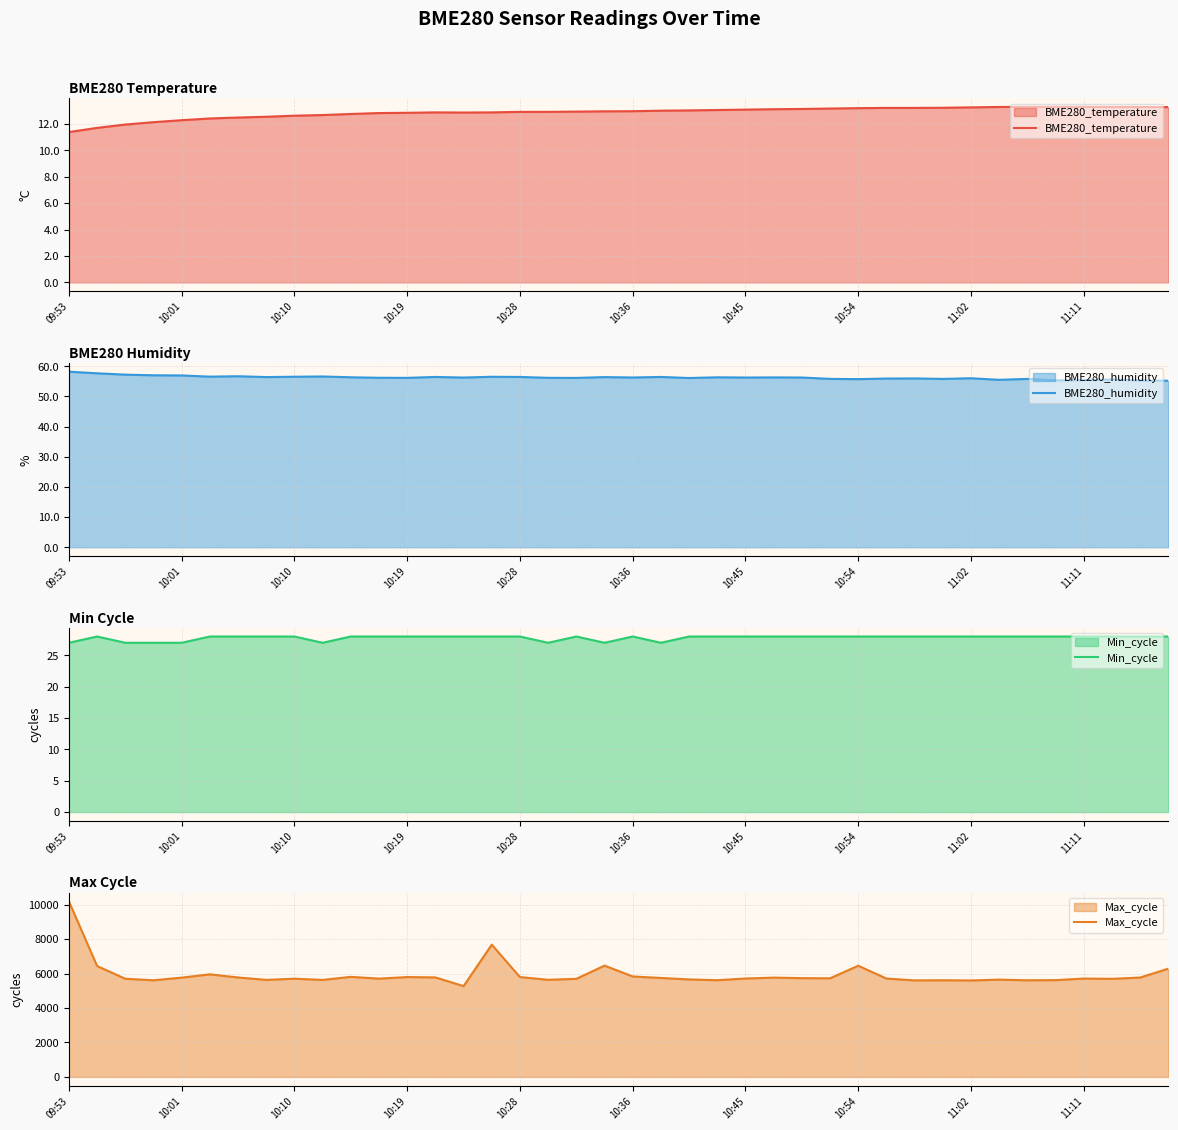

The value of BME280_temperature at 10:01 is 4.0. True or false?

False